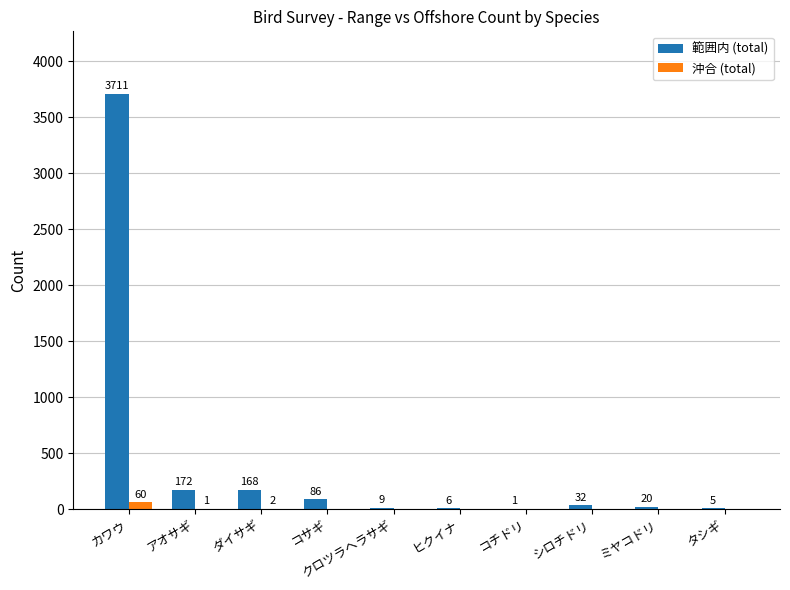

How many categories are shown in the chart?

10